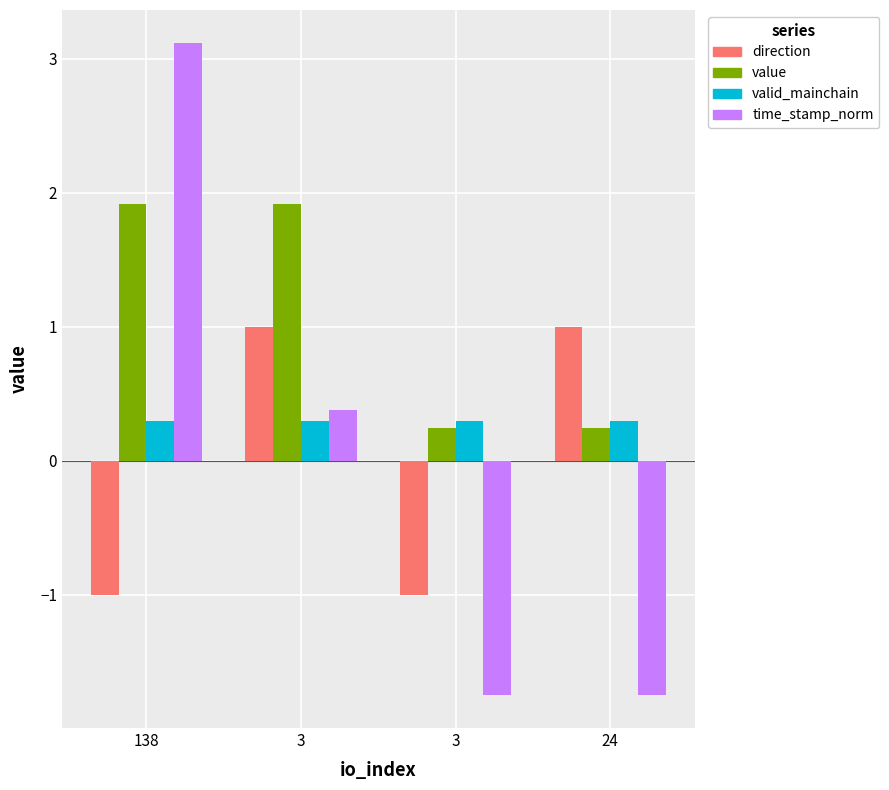

How many categories are shown in the chart?

4